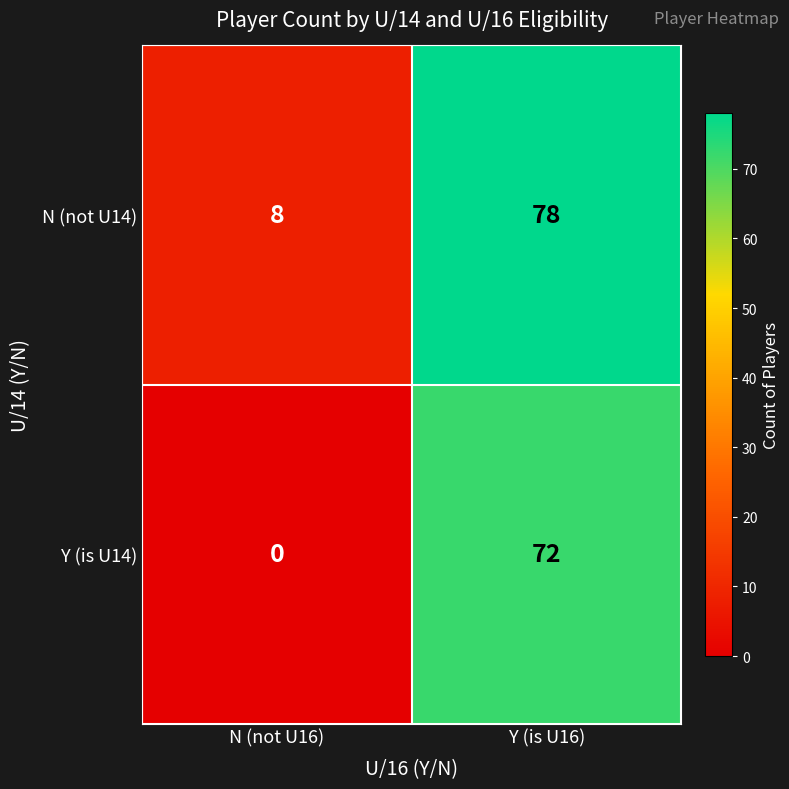

Which category has the highest value across all series?

Y (is U16)